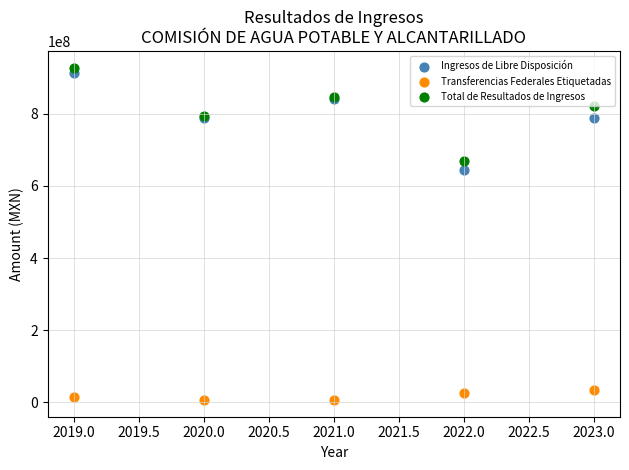

Which series has the largest Y range (max minus min)?

Ingresos de Libre Disposición